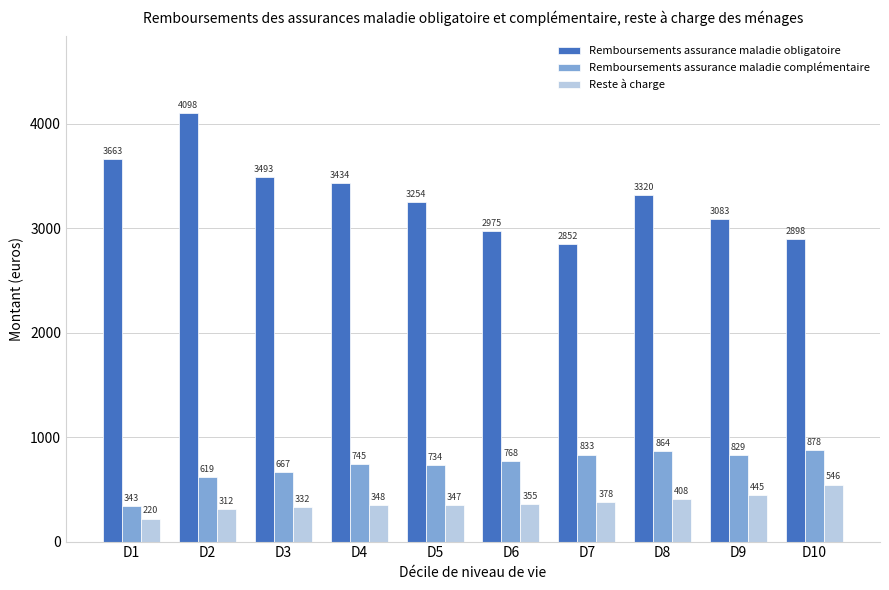

Which series has the largest range (max minus min)?

Remboursements assurance maladie obligatoire